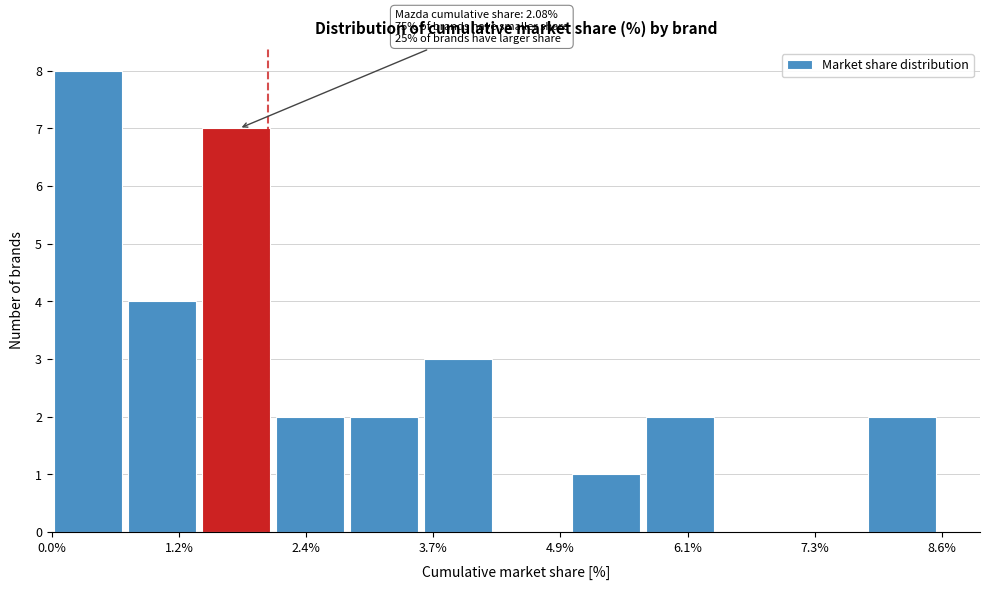

Around what value on the x-axis is the tallest bar? Give the approximate position of its centre, as read against the axis.

0.4